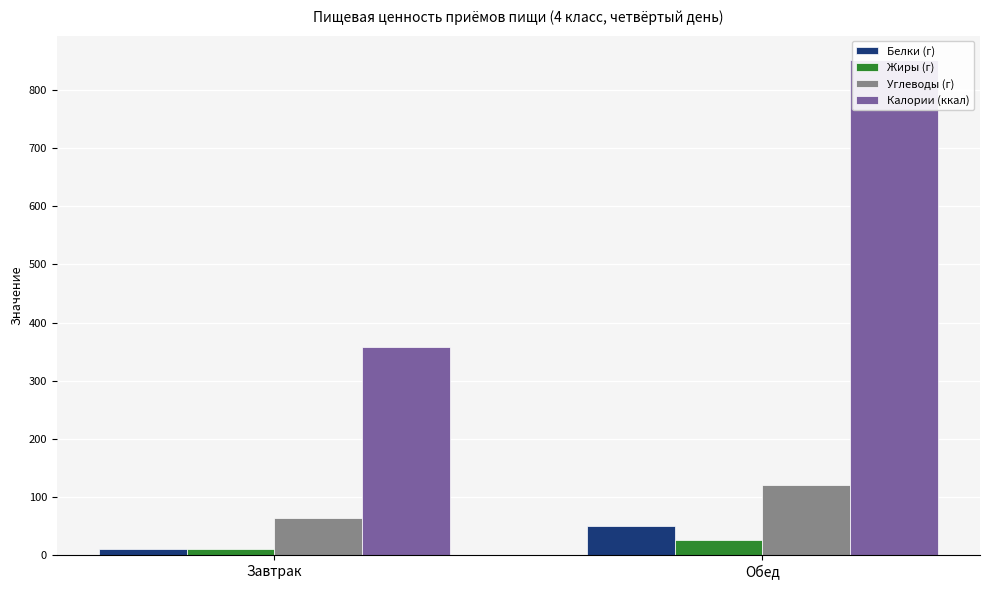

The Калории (ккал) series shows 480.1 at Завтрак. True or false?

False